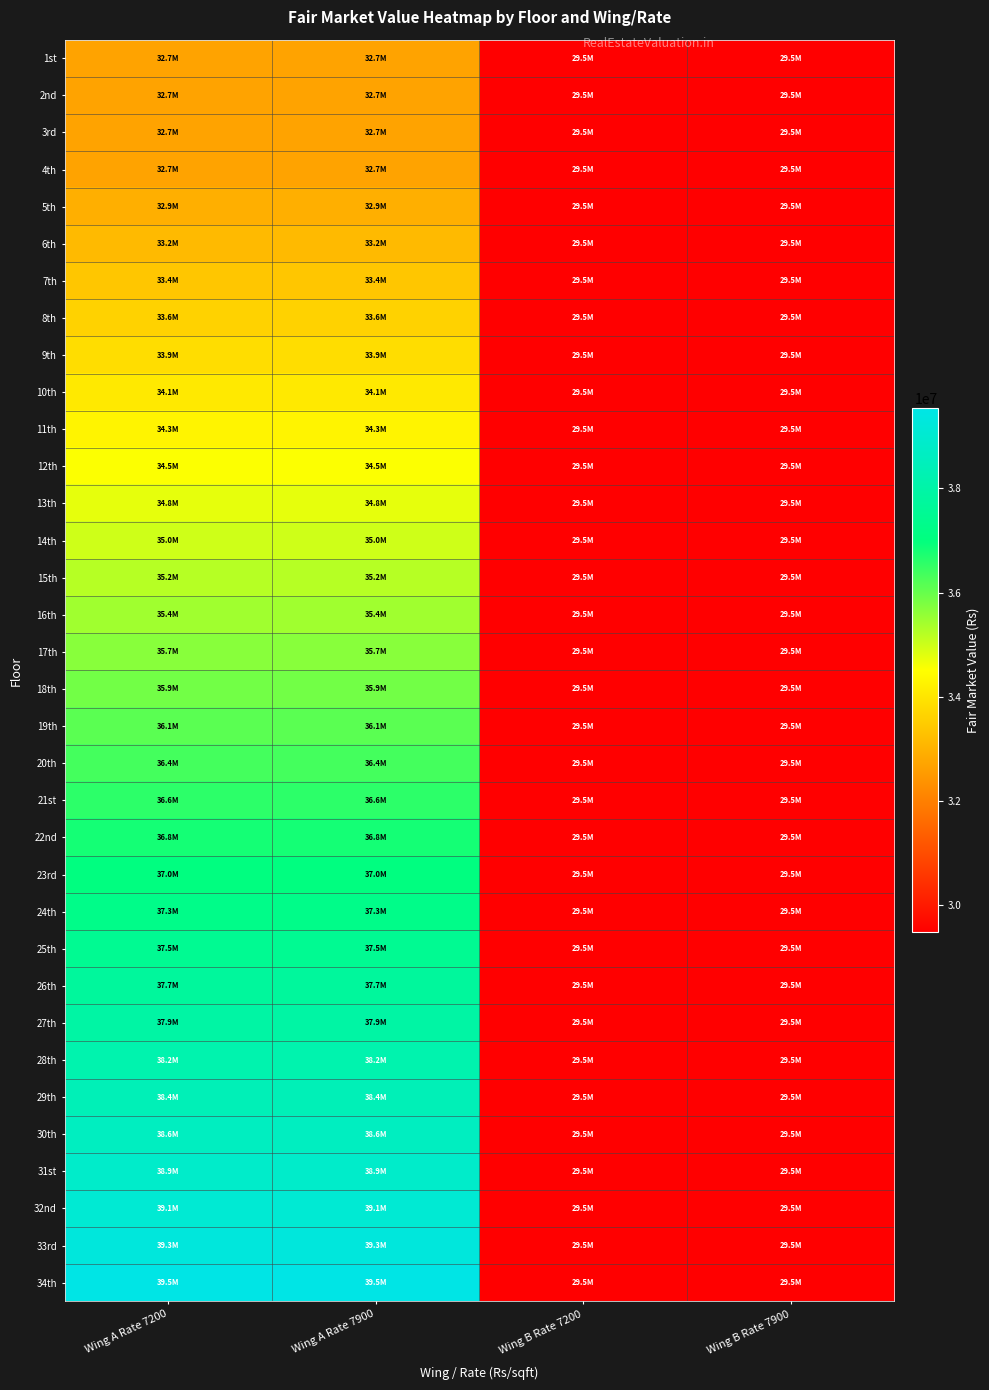

Reading left to right, transcribe all the data shown in this chart.

1st: Wing A Rate 7200=32718667	Wing A Rate 7900=32718667	Wing B Rate 7200=29482583	Wing B Rate 7900=29482583
2nd: Wing A Rate 7200=32718667	Wing A Rate 7900=32718667	Wing B Rate 7200=29482583	Wing B Rate 7900=29482583
3rd: Wing A Rate 7200=32718667	Wing A Rate 7900=32718667	Wing B Rate 7200=29482583	Wing B Rate 7900=29482583
4th: Wing A Rate 7200=32718667	Wing A Rate 7900=32718667	Wing B Rate 7200=29482583	Wing B Rate 7900=29482583
5th: Wing A Rate 7200=32945880	Wing A Rate 7900=32945880	Wing B Rate 7200=29482583	Wing B Rate 7900=29482583
6th: Wing A Rate 7200=33173093	Wing A Rate 7900=33173093	Wing B Rate 7200=29482583	Wing B Rate 7900=29482583
7th: Wing A Rate 7200=33400306	Wing A Rate 7900=33400306	Wing B Rate 7200=29482583	Wing B Rate 7900=29482583
8th: Wing A Rate 7200=33627519	Wing A Rate 7900=33627519	Wing B Rate 7200=29482583	Wing B Rate 7900=29482583
9th: Wing A Rate 7200=33854732	Wing A Rate 7900=33854732	Wing B Rate 7200=29482583	Wing B Rate 7900=29482583
10th: Wing A Rate 7200=34081945	Wing A Rate 7900=34081945	Wing B Rate 7200=29482583	Wing B Rate 7900=29482583
11th: Wing A Rate 7200=34309158	Wing A Rate 7900=34309158	Wing B Rate 7200=29482583	Wing B Rate 7900=29482583
12th: Wing A Rate 7200=34536371	Wing A Rate 7900=34536371	Wing B Rate 7200=29482583	Wing B Rate 7900=29482583
13th: Wing A Rate 7200=34763584	Wing A Rate 7900=34763584	Wing B Rate 7200=29482583	Wing B Rate 7900=29482583
14th: Wing A Rate 7200=34990797	Wing A Rate 7900=34990797	Wing B Rate 7200=29482583	Wing B Rate 7900=29482583
15th: Wing A Rate 7200=35218010	Wing A Rate 7900=35218010	Wing B Rate 7200=29482583	Wing B Rate 7900=29482583
16th: Wing A Rate 7200=35445223	Wing A Rate 7900=35445223	Wing B Rate 7200=29482583	Wing B Rate 7900=29482583
17th: Wing A Rate 7200=35672436	Wing A Rate 7900=35672436	Wing B Rate 7200=29482583	Wing B Rate 7900=29482583
18th: Wing A Rate 7200=35899649	Wing A Rate 7900=35899649	Wing B Rate 7200=29482583	Wing B Rate 7900=29482583
19th: Wing A Rate 7200=36126862	Wing A Rate 7900=36126862	Wing B Rate 7200=29482583	Wing B Rate 7900=29482583
20th: Wing A Rate 7200=36354075	Wing A Rate 7900=36354075	Wing B Rate 7200=29482583	Wing B Rate 7900=29482583
21st: Wing A Rate 7200=36581288	Wing A Rate 7900=36581288	Wing B Rate 7200=29482583	Wing B Rate 7900=29482583
22nd: Wing A Rate 7200=36808501	Wing A Rate 7900=36808501	Wing B Rate 7200=29482583	Wing B Rate 7900=29482583
23rd: Wing A Rate 7200=37035714	Wing A Rate 7900=37035714	Wing B Rate 7200=29482583	Wing B Rate 7900=29482583
24th: Wing A Rate 7200=37262927	Wing A Rate 7900=37262927	Wing B Rate 7200=29482583	Wing B Rate 7900=29482583
25th: Wing A Rate 7200=37490140	Wing A Rate 7900=37490140	Wing B Rate 7200=29482583	Wing B Rate 7900=29482583
26th: Wing A Rate 7200=37717353	Wing A Rate 7900=37717353	Wing B Rate 7200=29482583	Wing B Rate 7900=29482583
27th: Wing A Rate 7200=37944566	Wing A Rate 7900=37944566	Wing B Rate 7200=29482583	Wing B Rate 7900=29482583
28th: Wing A Rate 7200=38171779	Wing A Rate 7900=38171779	Wing B Rate 7200=29482583	Wing B Rate 7900=29482583
29th: Wing A Rate 7200=38398991	Wing A Rate 7900=38398991	Wing B Rate 7200=29482583	Wing B Rate 7900=29482583
30th: Wing A Rate 7200=38626204	Wing A Rate 7900=38626204	Wing B Rate 7200=29482583	Wing B Rate 7900=29482583
31st: Wing A Rate 7200=38853417	Wing A Rate 7900=38853417	Wing B Rate 7200=29482583	Wing B Rate 7900=29482583
32nd: Wing A Rate 7200=39080630	Wing A Rate 7900=39080630	Wing B Rate 7200=29482583	Wing B Rate 7900=29482583
33rd: Wing A Rate 7200=39307843	Wing A Rate 7900=39307843	Wing B Rate 7200=29482583	Wing B Rate 7900=29482583
34th: Wing A Rate 7200=39535056	Wing A Rate 7900=39535056	Wing B Rate 7200=29482583	Wing B Rate 7900=29482583